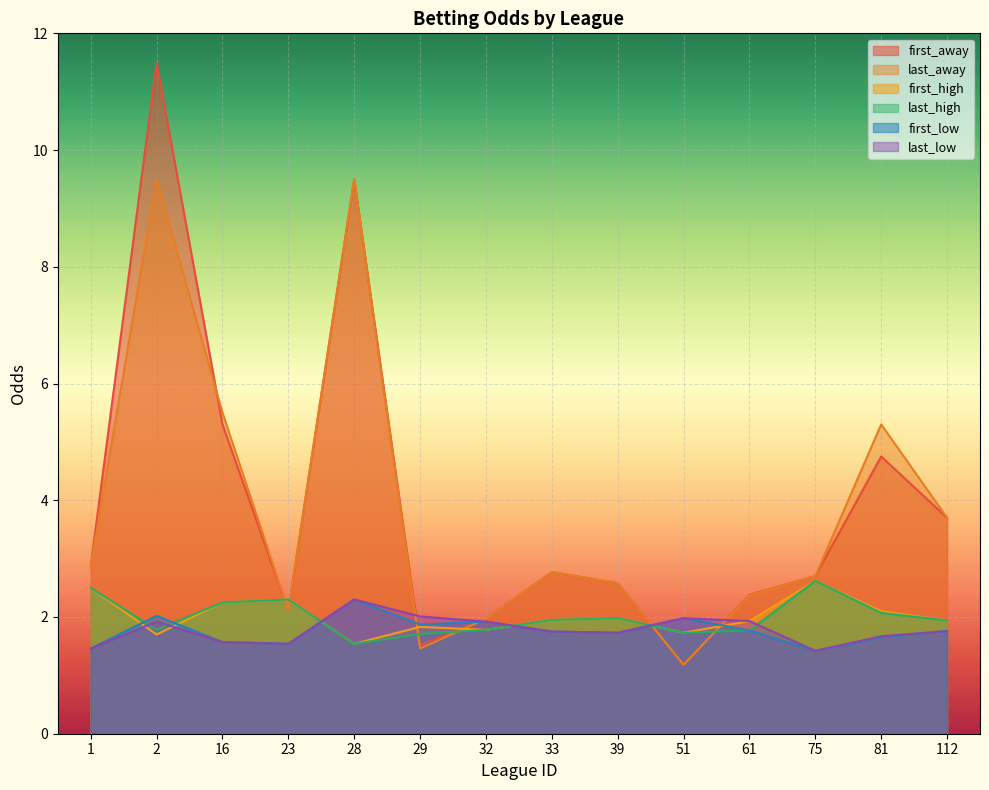

Where do last_high and first_away first cross each other?

16 and 23